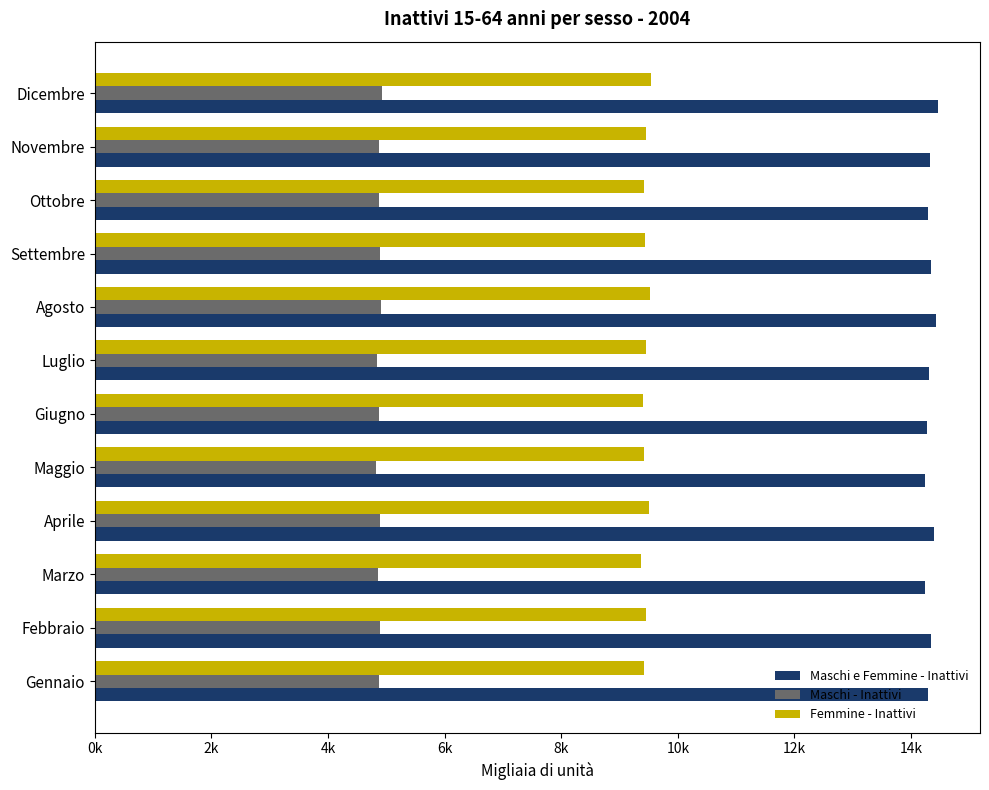

Rank the series by their average value, from highest to lowest.

Maschi e Femmine - Inattivi, Femmine - Inattivi, Maschi - Inattivi